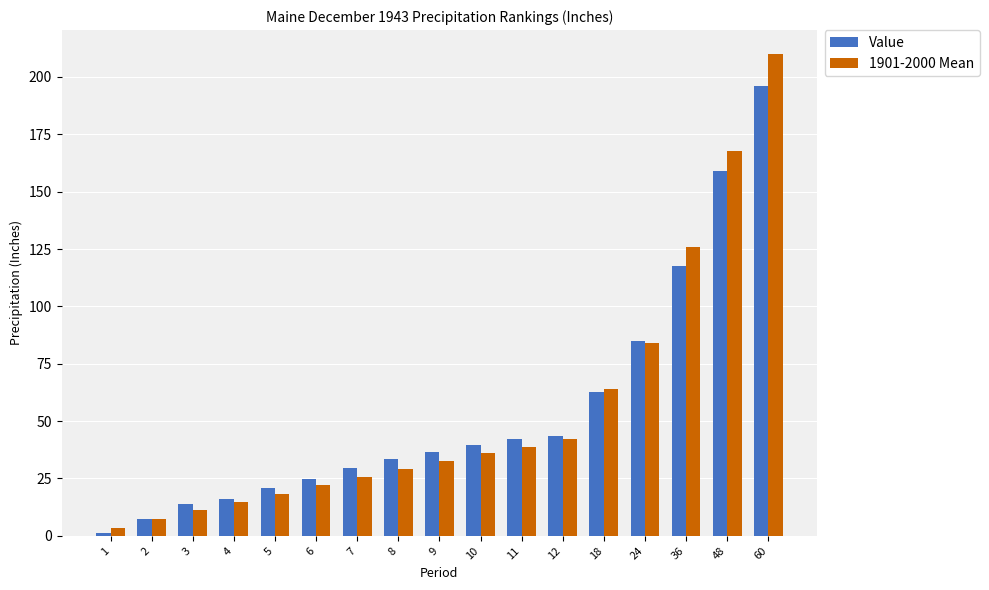

Which label corresponds to the largest value in the chart?

60